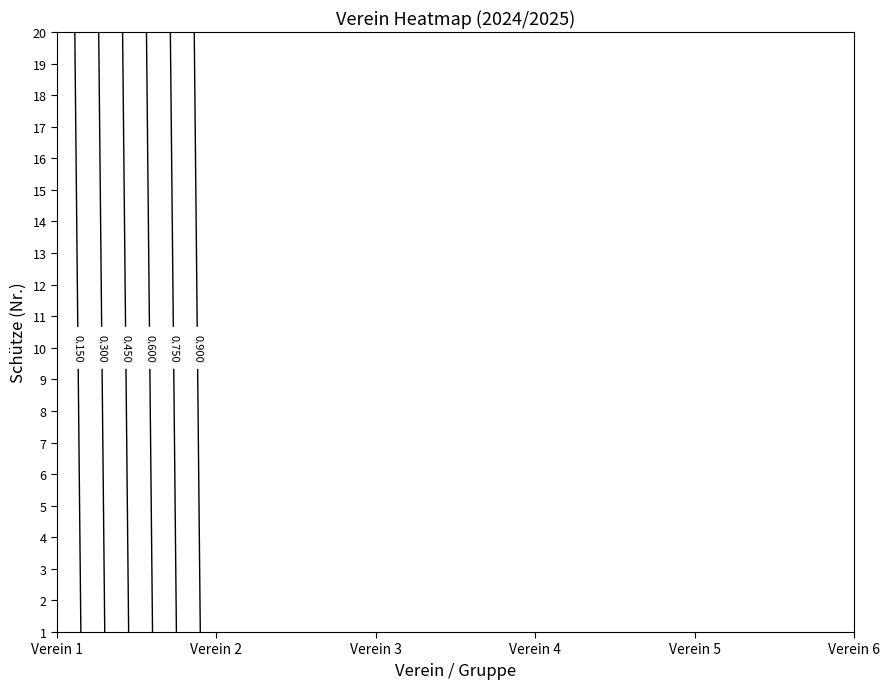

Reading right to left, transcribe all the data shown in this chart.

Verein 1: 20=0	19=0	18=0	17=0	16=0	15=0	14=0	13=0	12=0	11=0	10=0	9=0	8=0	7=0	6=0	5=0	4=0	3=0	2=0	1=0
Verein 2: 20=1	19=1	18=1	17=1	16=1	15=1	14=1	13=1	12=1	11=1	10=1	9=1	8=1	7=1	6=1	5=1	4=1	3=1	2=1	1=1
Verein 3: 20=1	19=1	18=1	17=1	16=1	15=1	14=1	13=1	12=1	11=1	10=1	9=1	8=1	7=1	6=1	5=1	4=1	3=1	2=1	1=1
Verein 4: 20=1	19=1	18=1	17=1	16=1	15=1	14=1	13=1	12=1	11=1	10=1	9=1	8=1	7=1	6=1	5=1	4=1	3=1	2=1	1=1
Verein 5: 20=1	19=1	18=1	17=1	16=1	15=1	14=1	13=1	12=1	11=1	10=1	9=1	8=1	7=1	6=1	5=1	4=1	3=1	2=1	1=1
Verein 6: 20=1	19=1	18=1	17=1	16=1	15=1	14=1	13=1	12=1	11=1	10=1	9=1	8=1	7=1	6=1	5=1	4=1	3=1	2=1	1=1